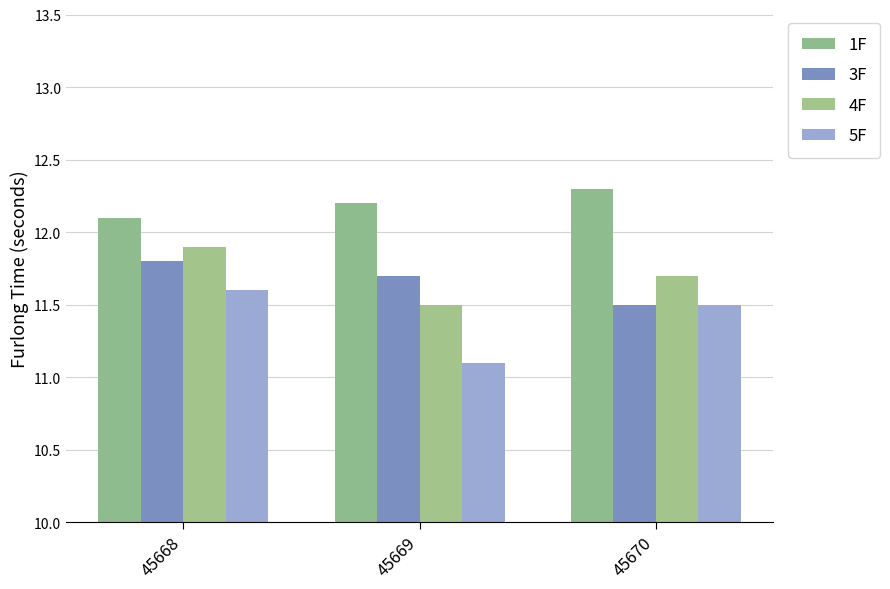

How many groups of bars are there?

3